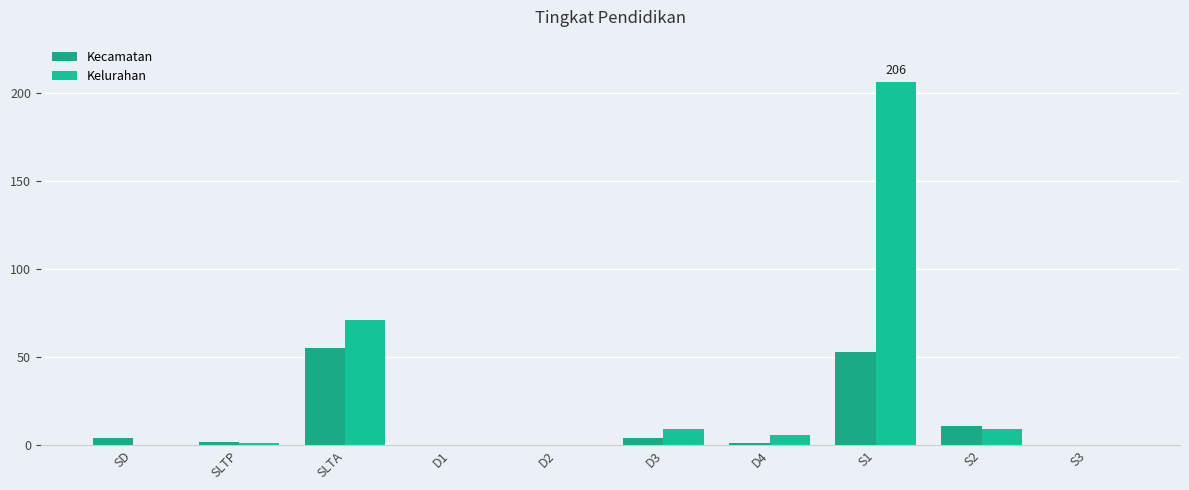

What is the average value of the Kelurahan series?

30